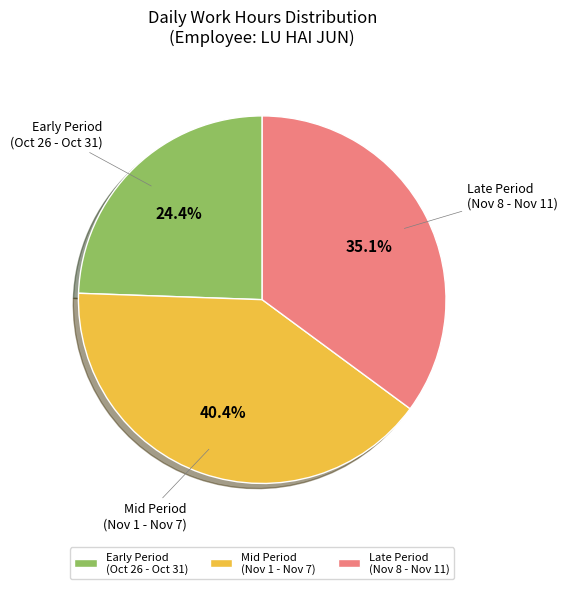

What is the largest slice in the pie chart?

Mid Period (Nov 1 - Nov 7)